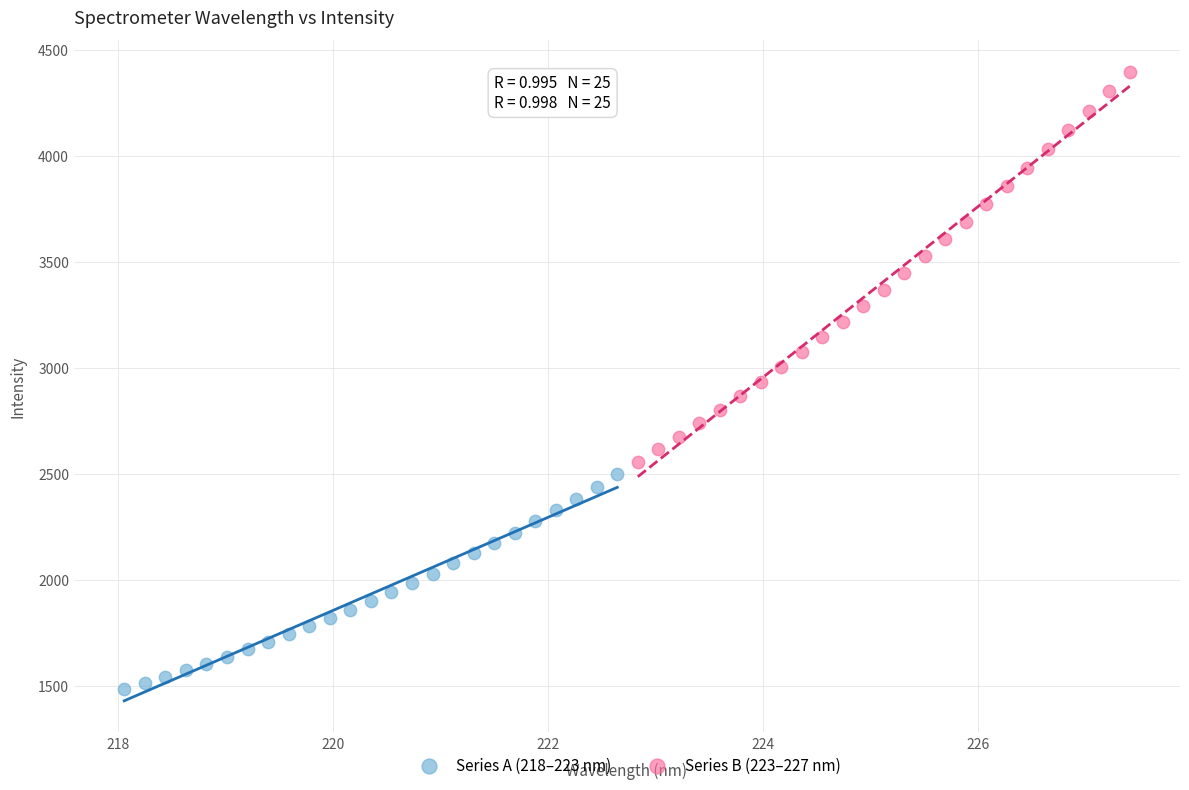

Which series contains the lowest Y value?

Series A (218–223 nm)